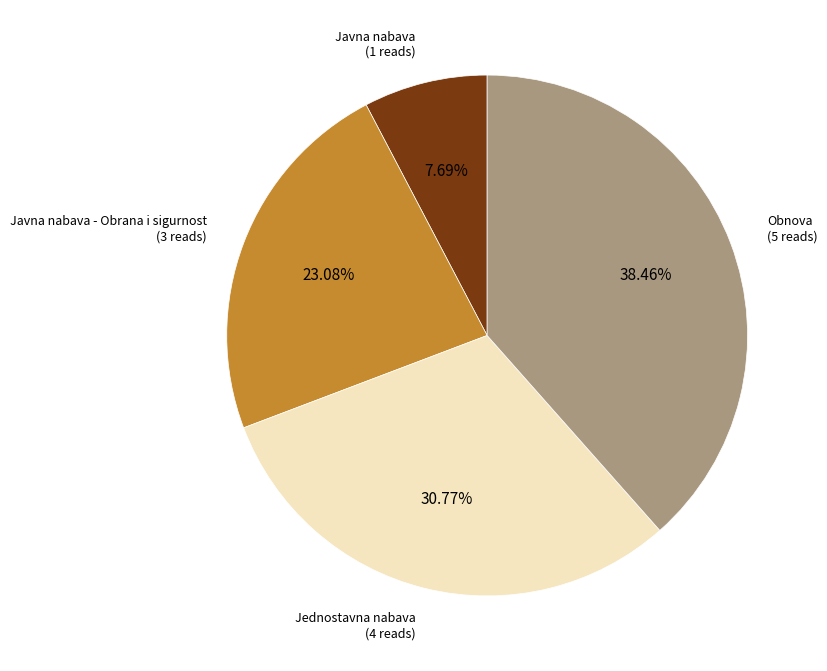

Does any single category account for the majority?

No